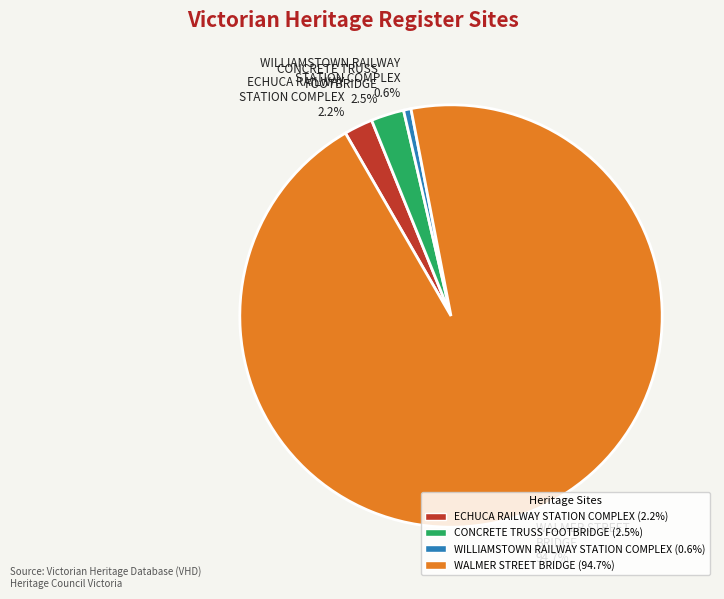

What percentage is the ECHUCA RAILWAY STATION COMPLEX slice, to the nearest percent?

2%